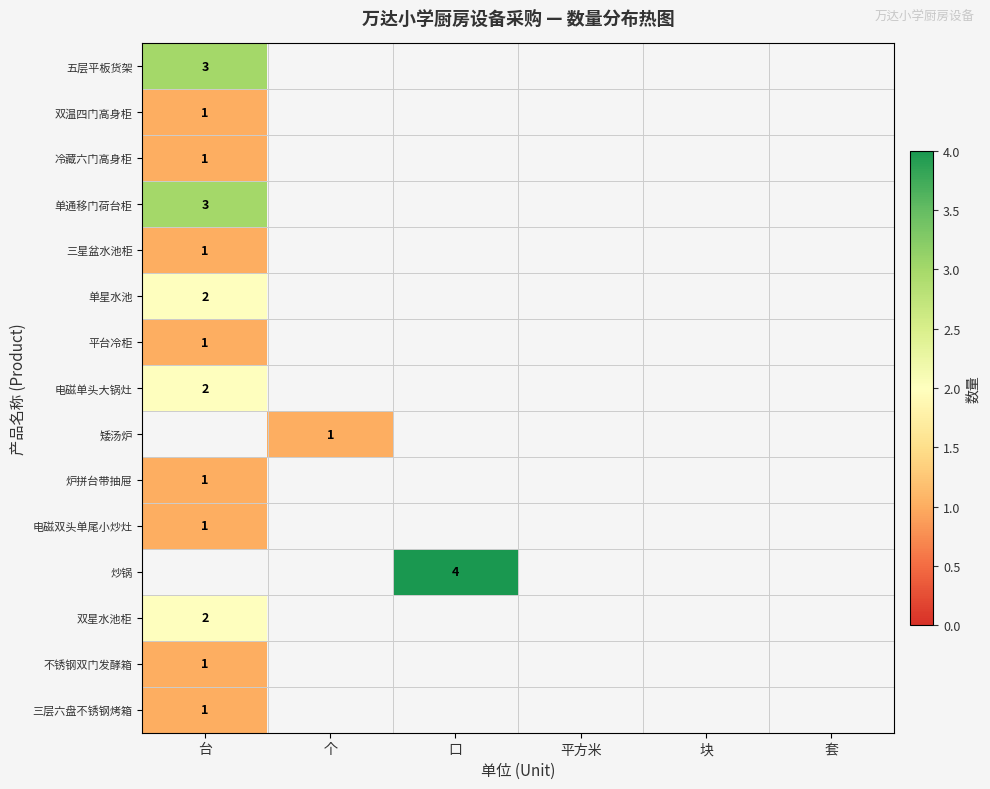

True or false: 三层六盘不锈钢烤箱 has a value of 0 at 台.

False